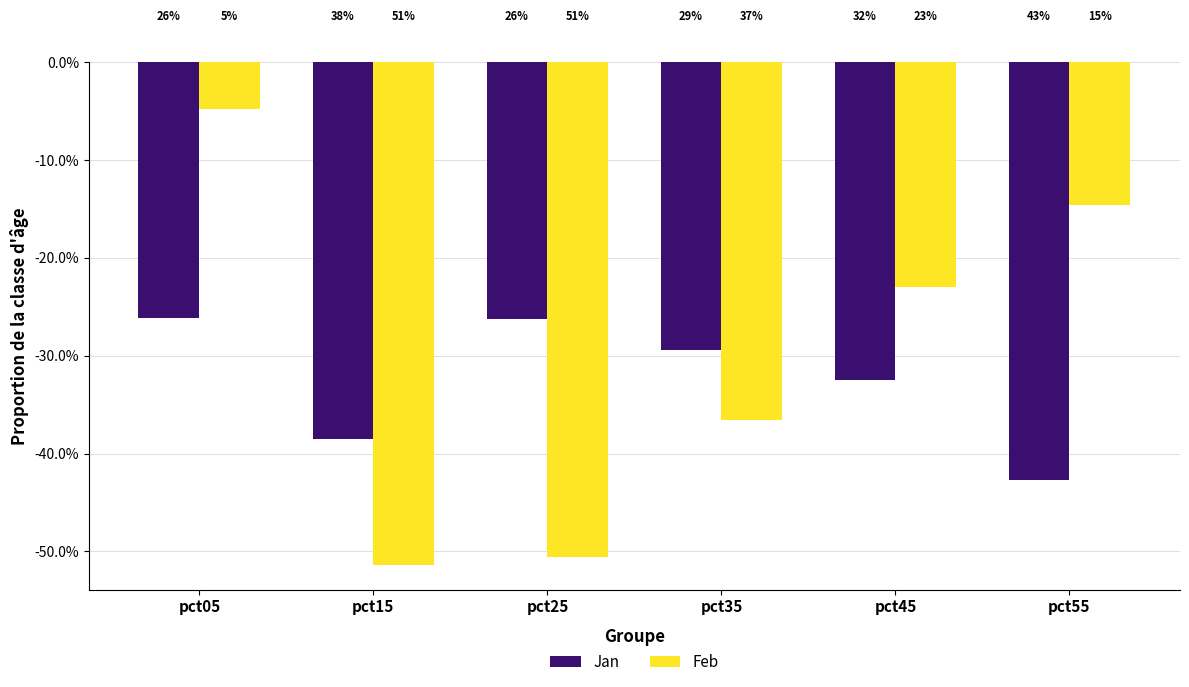

What is the difference between the maximum and minimum values in the Jan series?

0.2